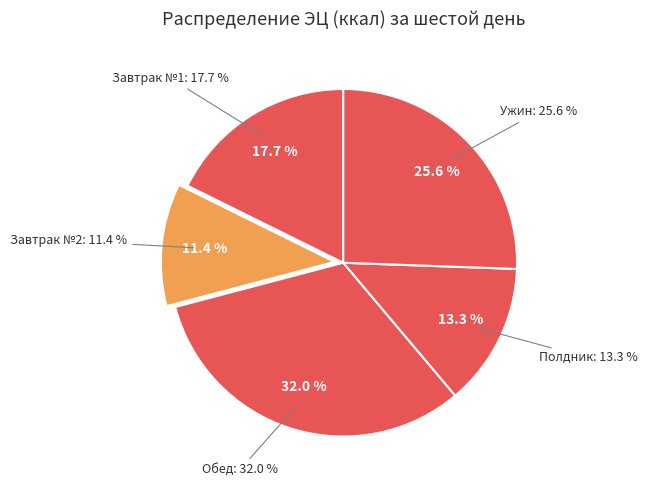

To the nearest percent, what portion does Ужин represent?

26%